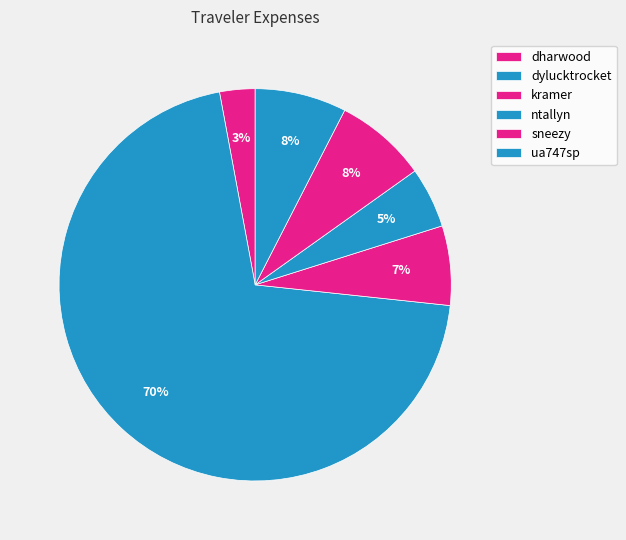

Is it true that dylucktrocket is 58% of the pie?

False